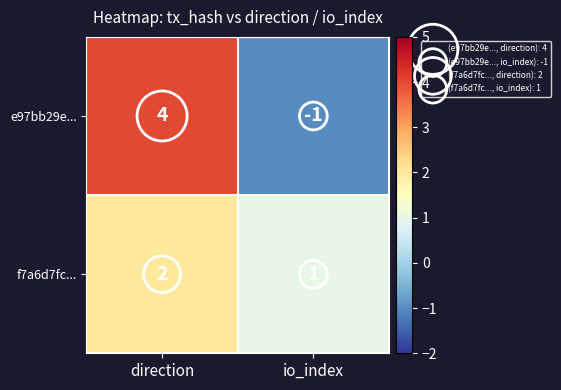

What is the difference between the maximum and minimum values in the e97bb29e... series?

5